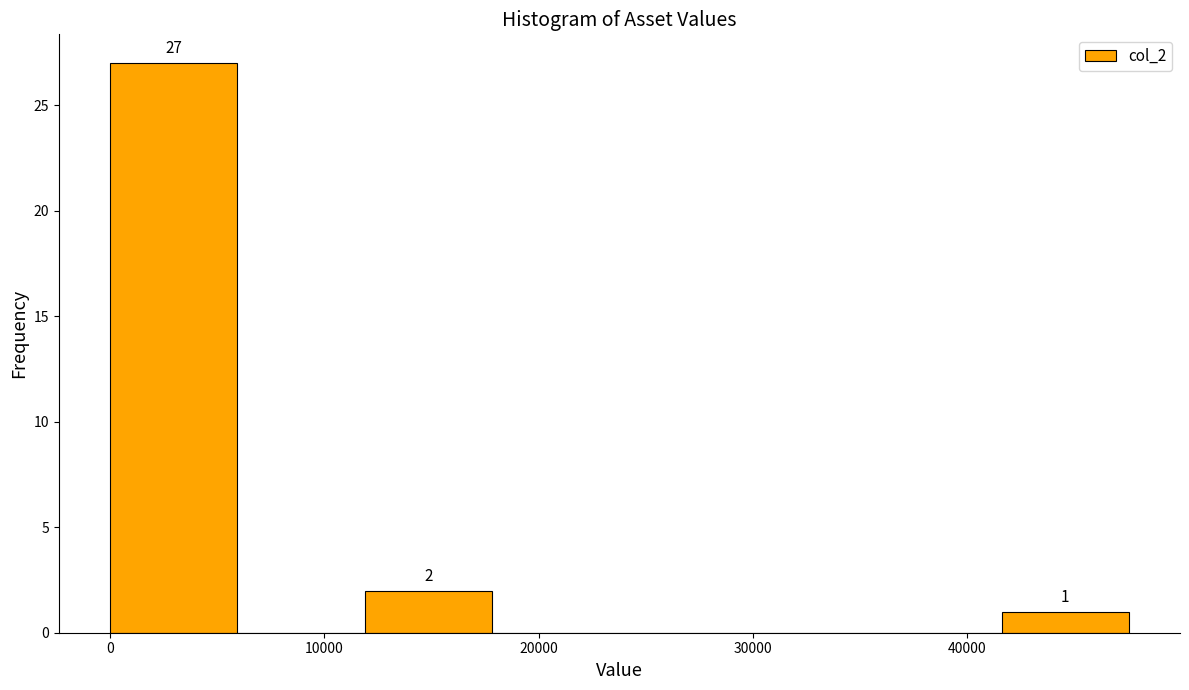

Which range on the x-axis has the tallest bar?

0 to 6000